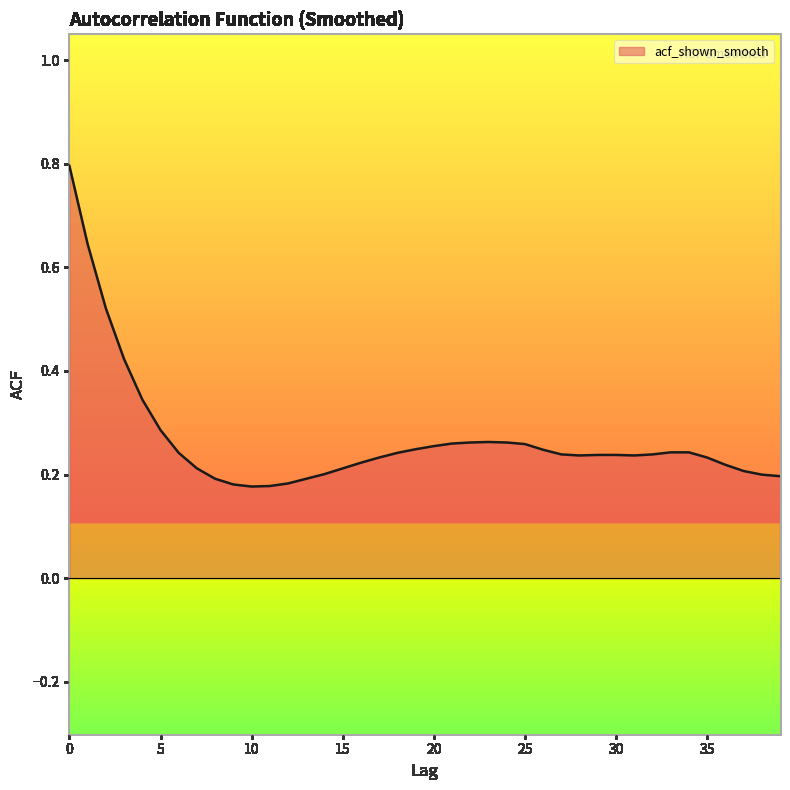

What is the maximum value shown in the chart?

0.8